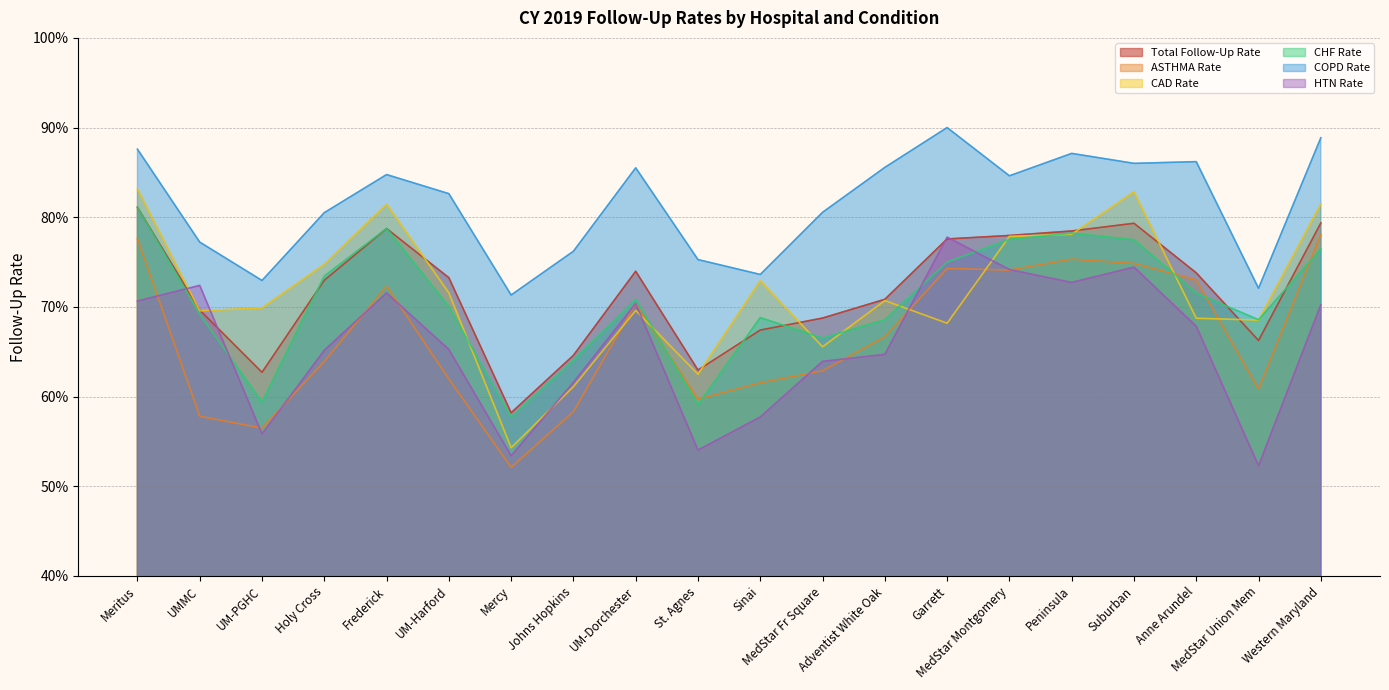

What is the label of the 6th point from the right?

MedStar Montgomery